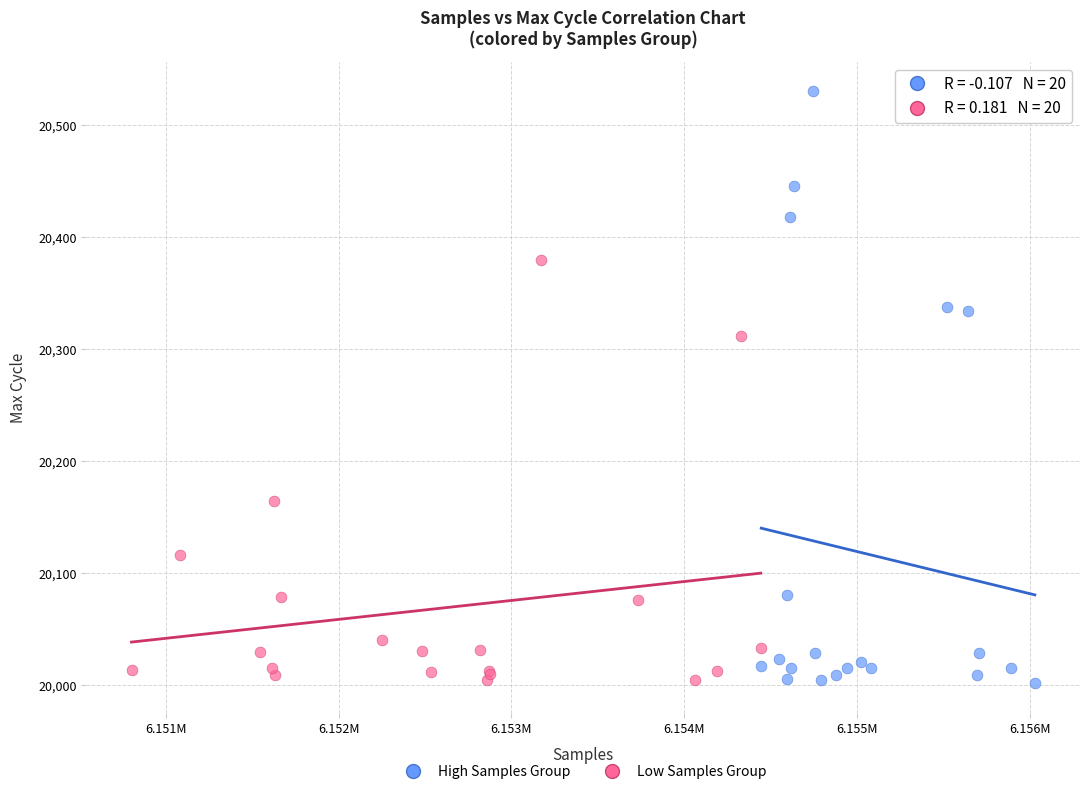

Which series has the widest spread of Y values?

High Samples Group